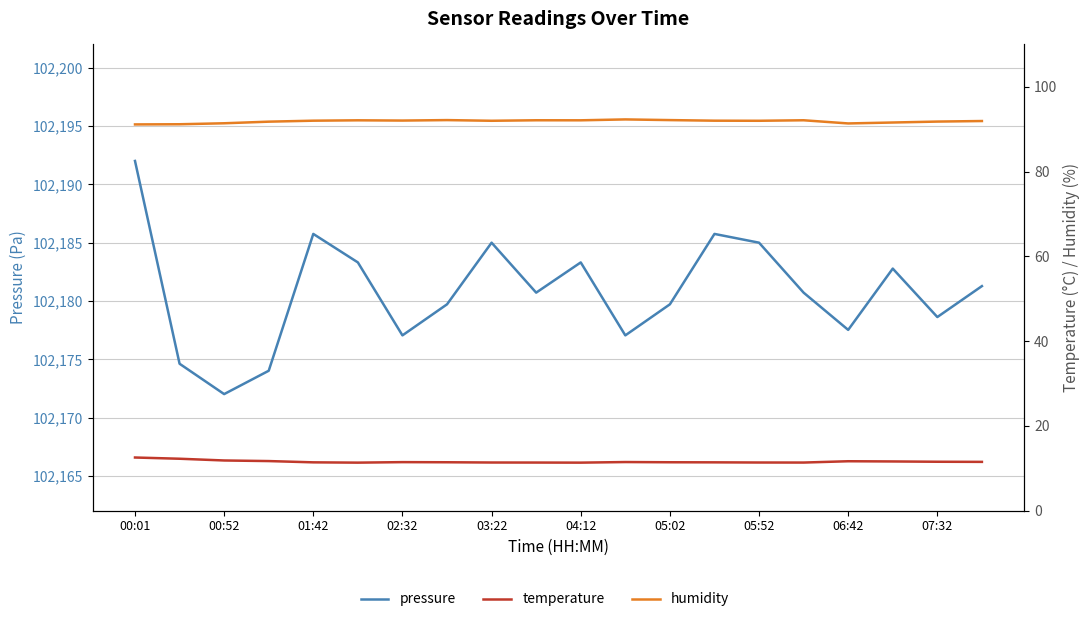

True or false: humidity has more than 1 points higher than both neighbors.

True